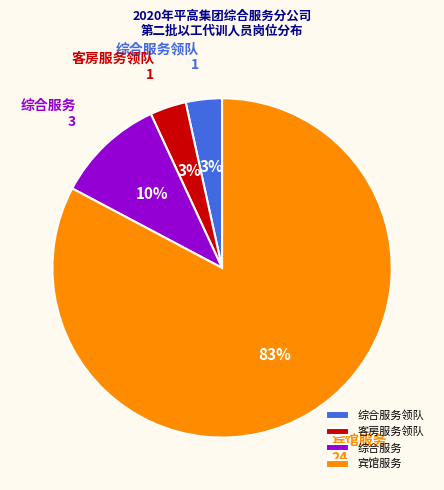

To the nearest percent, what portion does 客房服务领队 represent?

3%